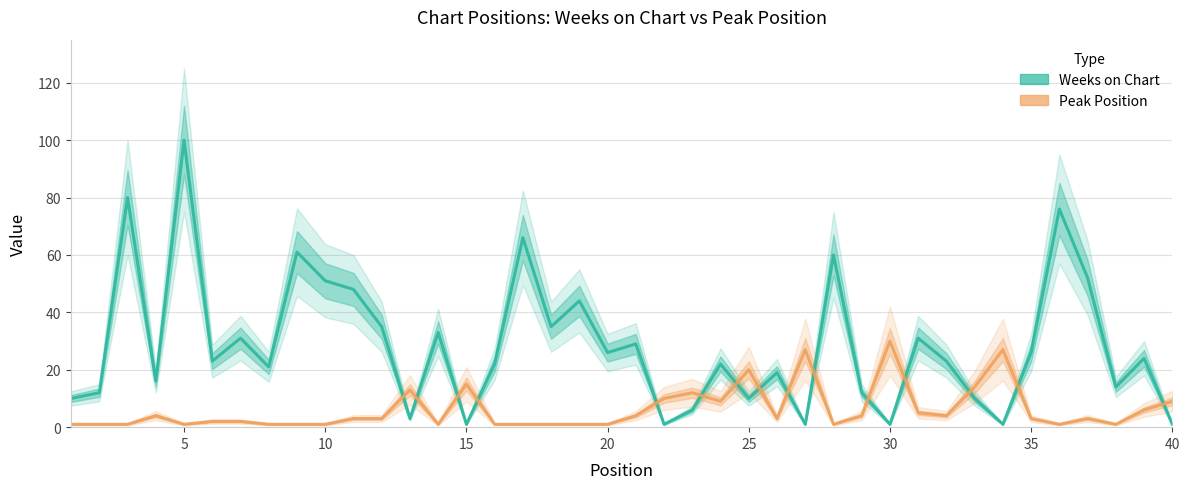

The Weeks on Chart series shows 12 at 35. True or false?

False